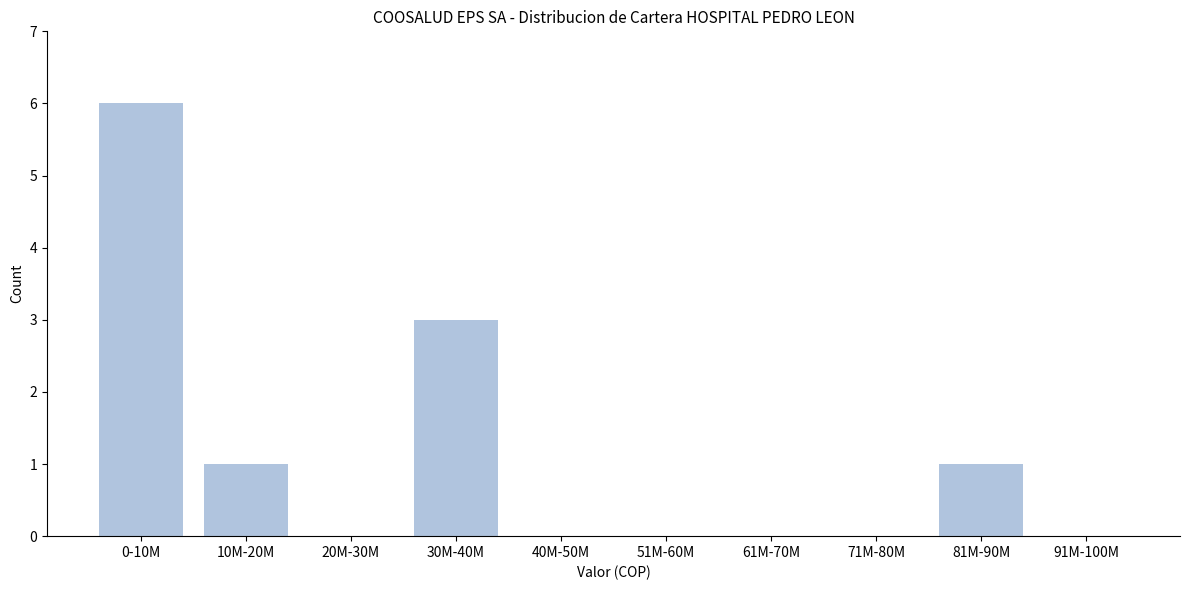

What is the greatest value displayed?

6